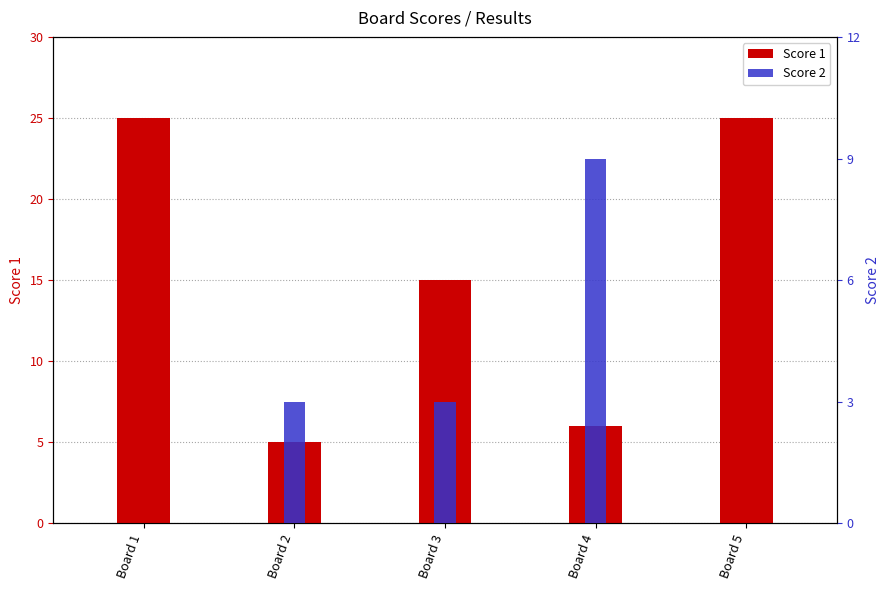

How many bars are there in total?

10